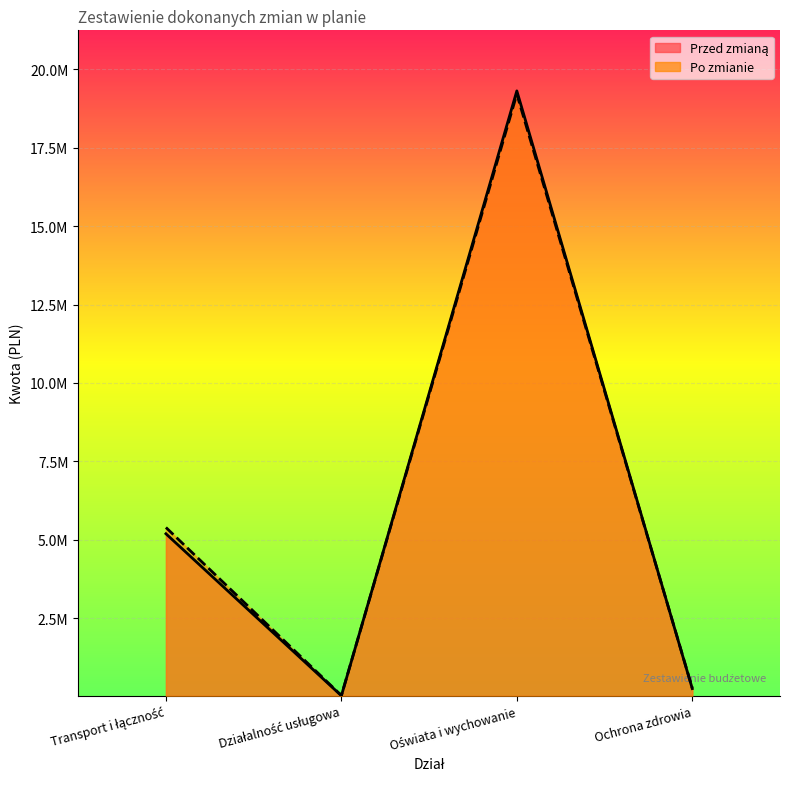

Is it true that Przed zmianą equals 253478.0 at Ochrona zdrowia?

True